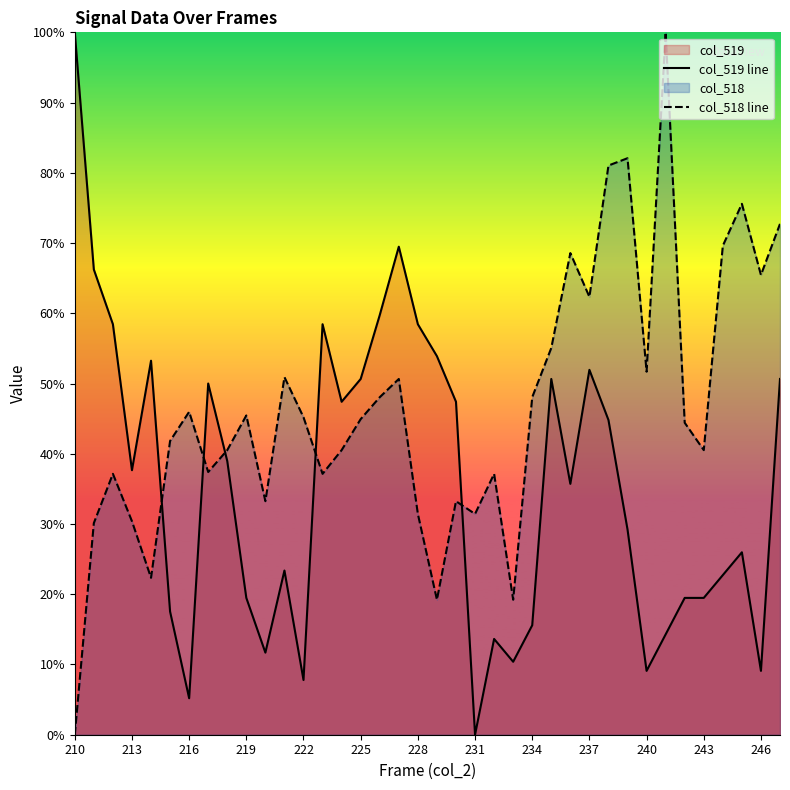

Read the col_519 line value at 210.

100.0